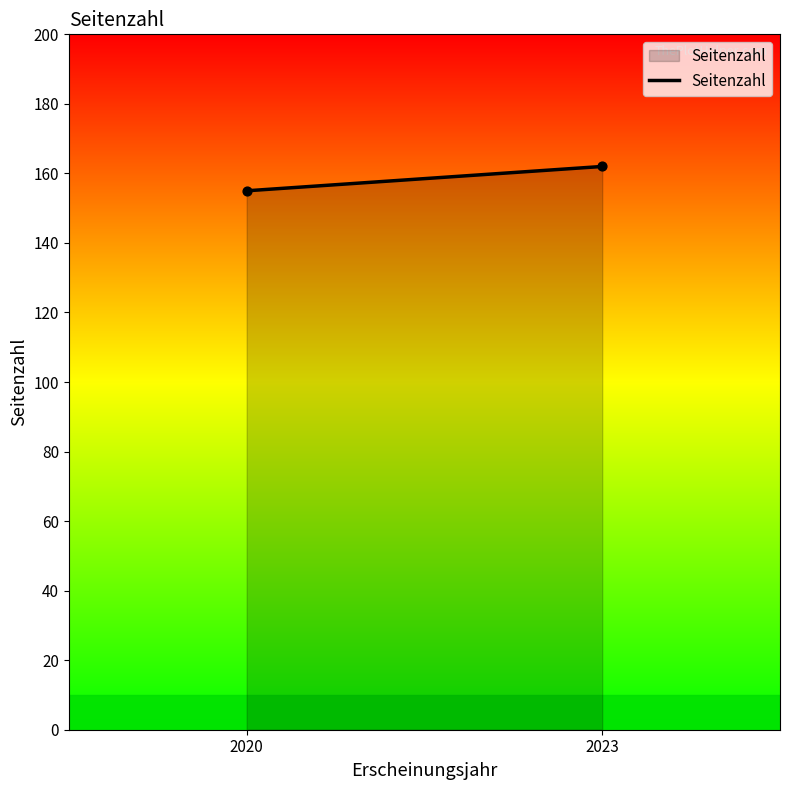

What is the range of X values (max minus min)?

3